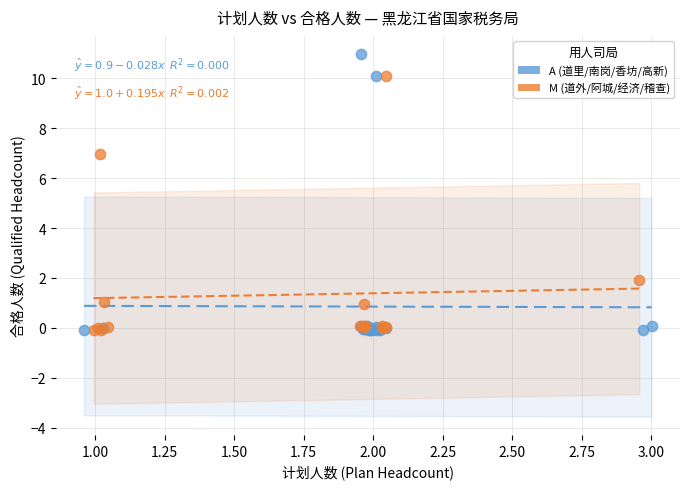

Which series reaches the maximum Y coordinate?

A (道里/南岗/香坊/高新)